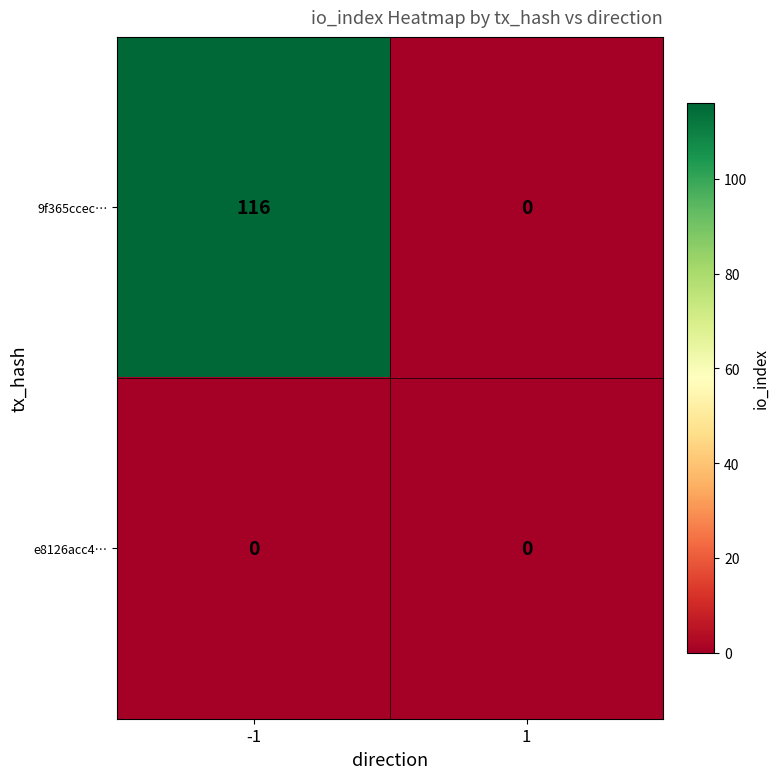

Rank the series at -1 from highest to lowest value.

9f365ccec…, e8126acc4…